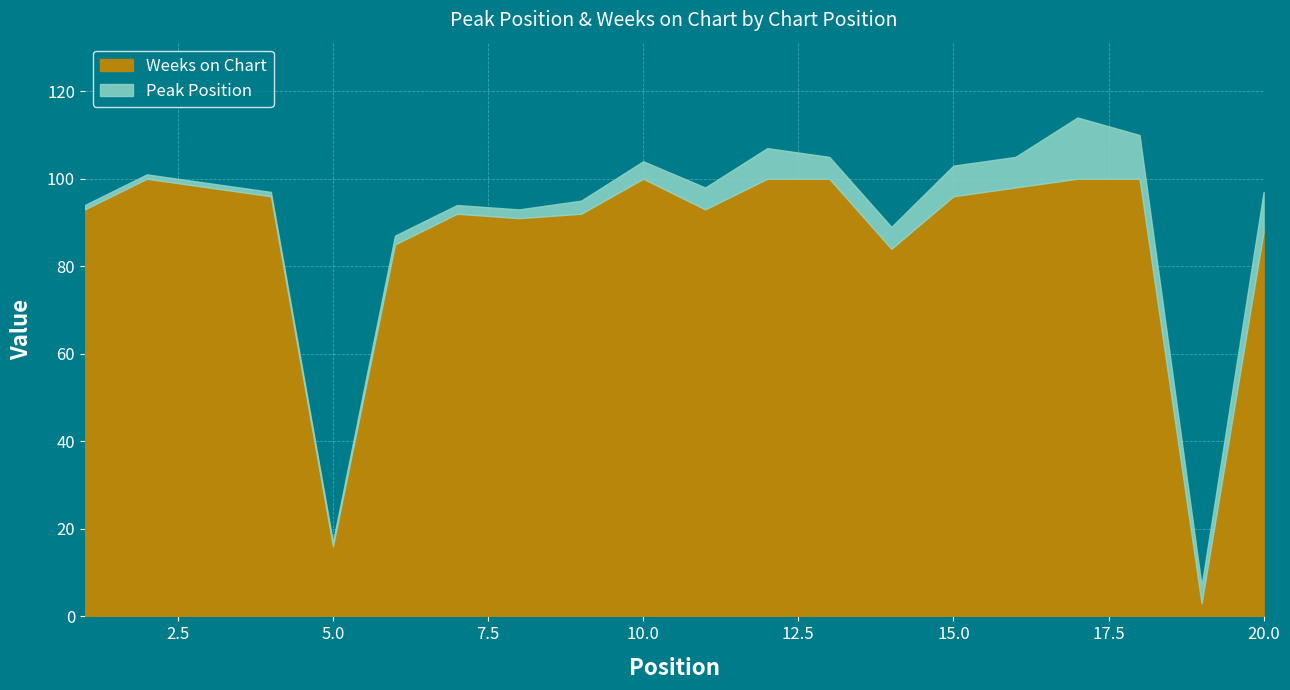

What is the lowest value of the Weeks on Chart series?

3